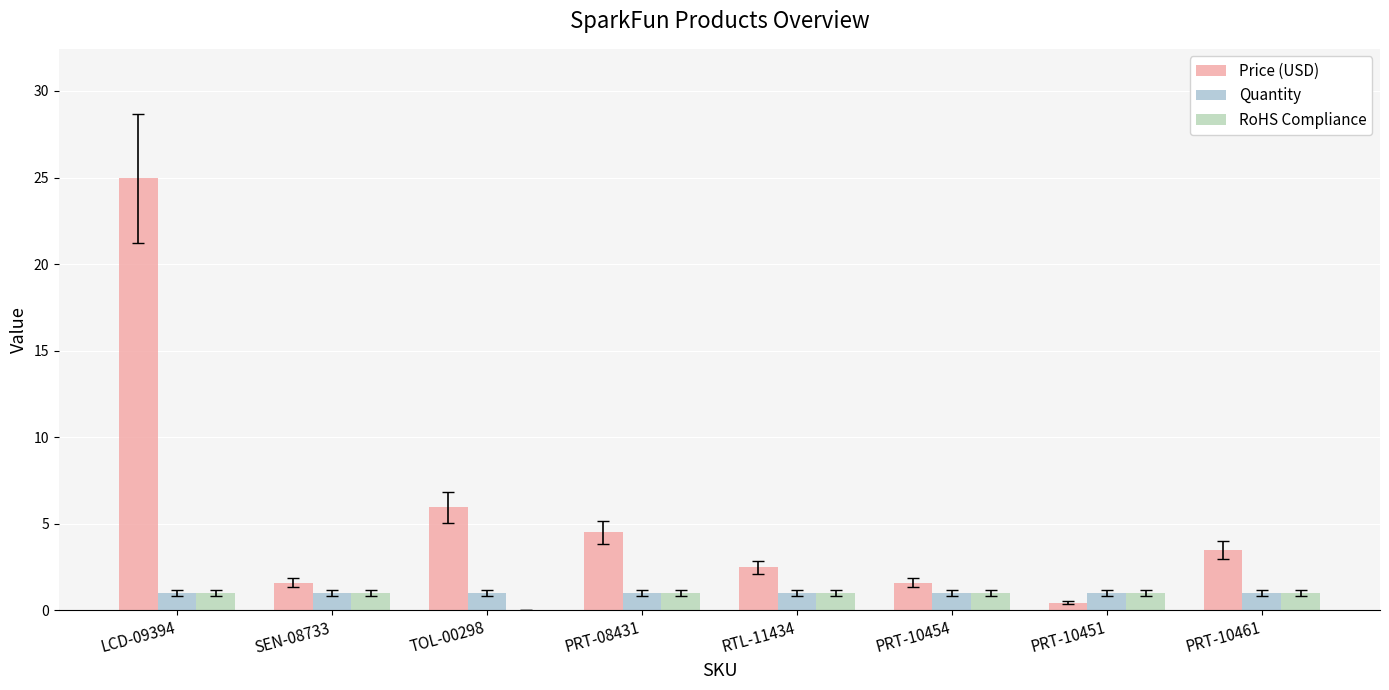

Where does the Price (USD) series first go above 3?

LCD-09394